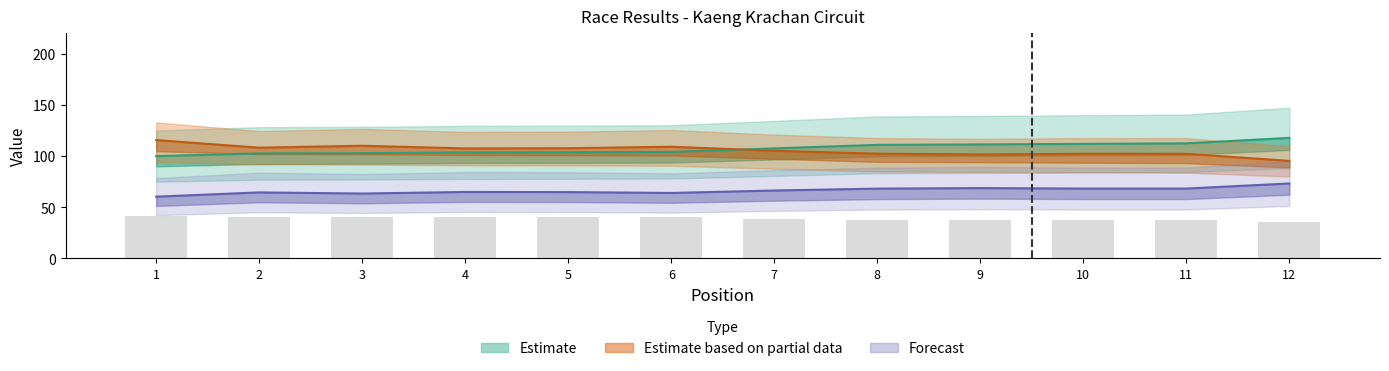

What is the maximum value shown in the chart?

117.8